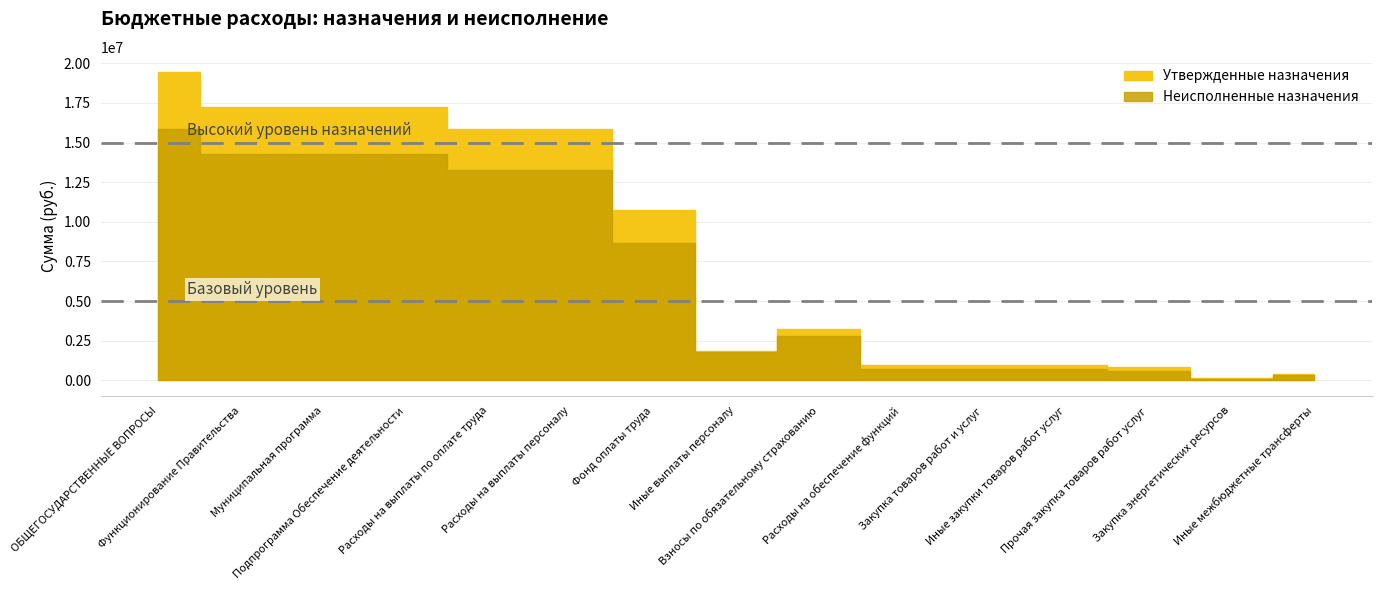

True or false: Неисполненные назначения has a value of 7846470.6 at Муниципальная программа.

False